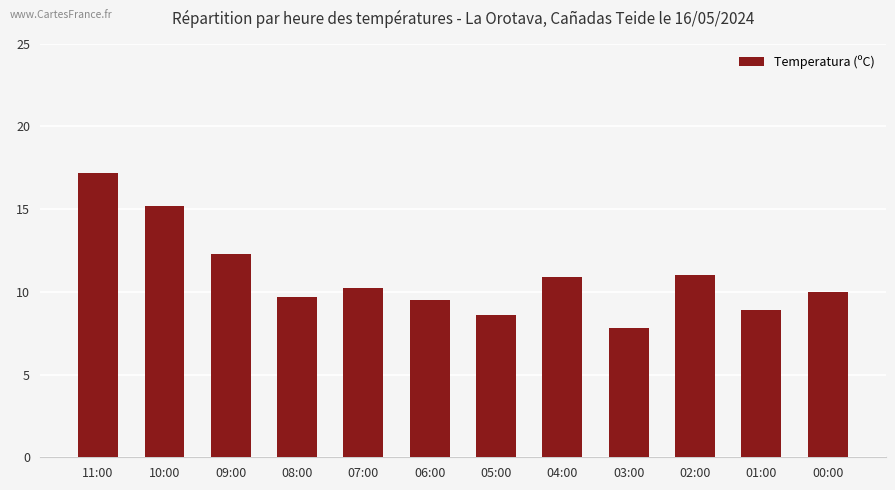

Approximately how many times larger is the value at 07:00 compared to 03:00?

1.3